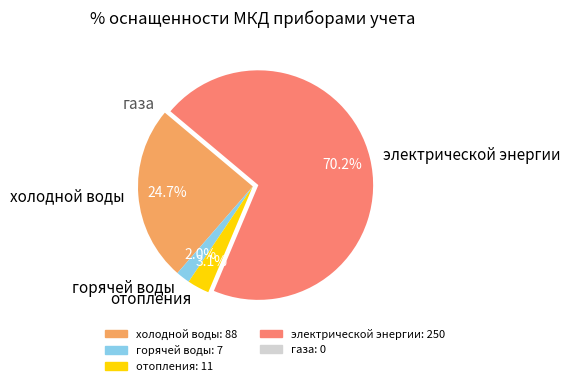

Which category has the biggest portion of the pie?

электрической энергии